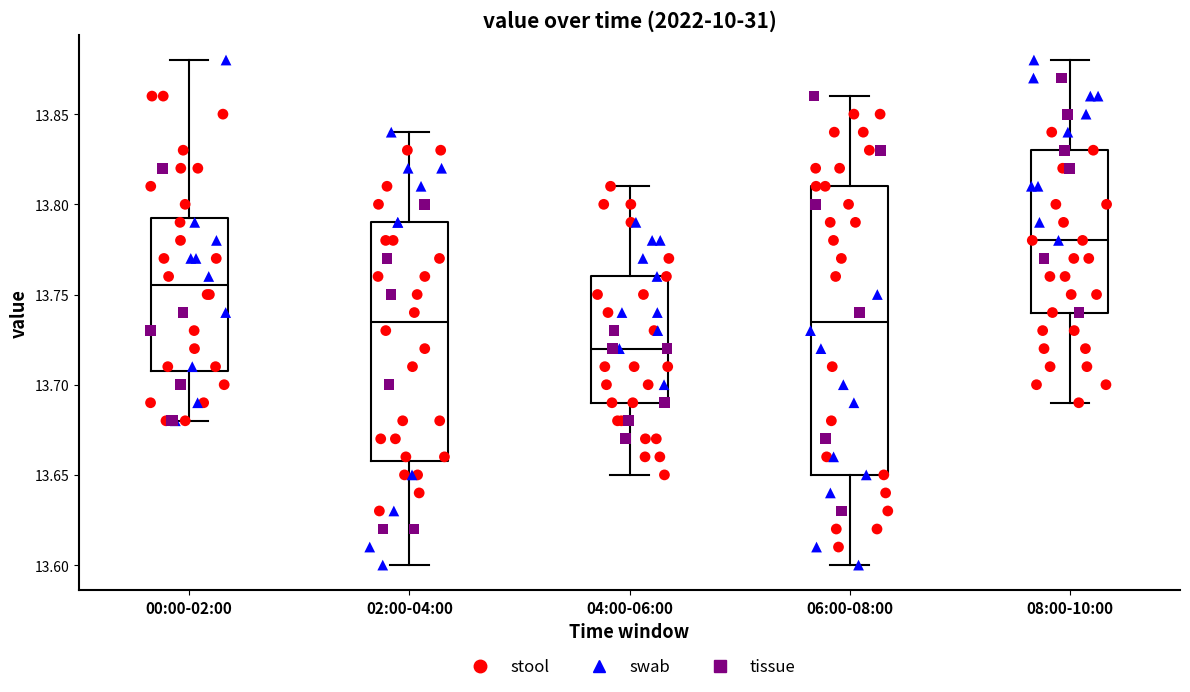

Which box's median line is the lowest?

04:00-06:00